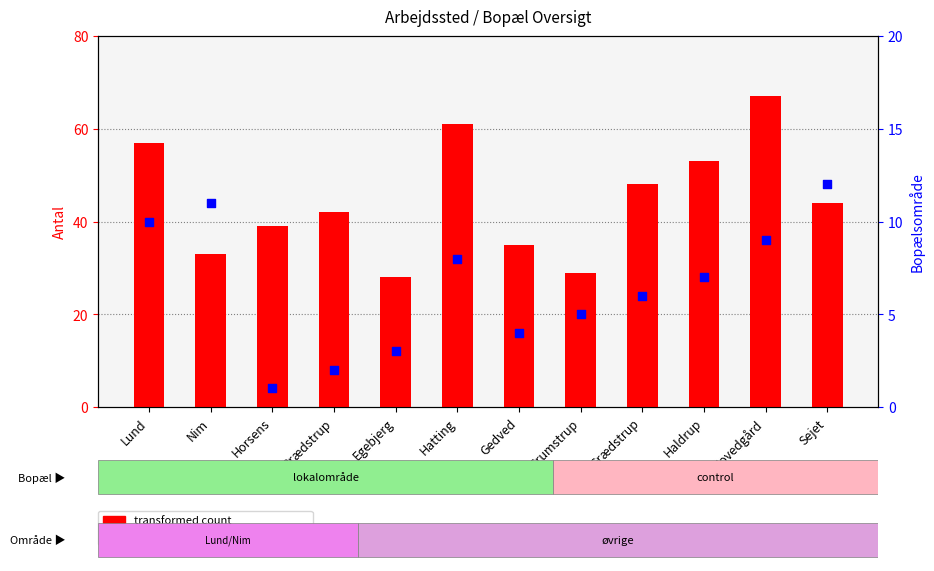

What is the total value across all series at Gedved?

39